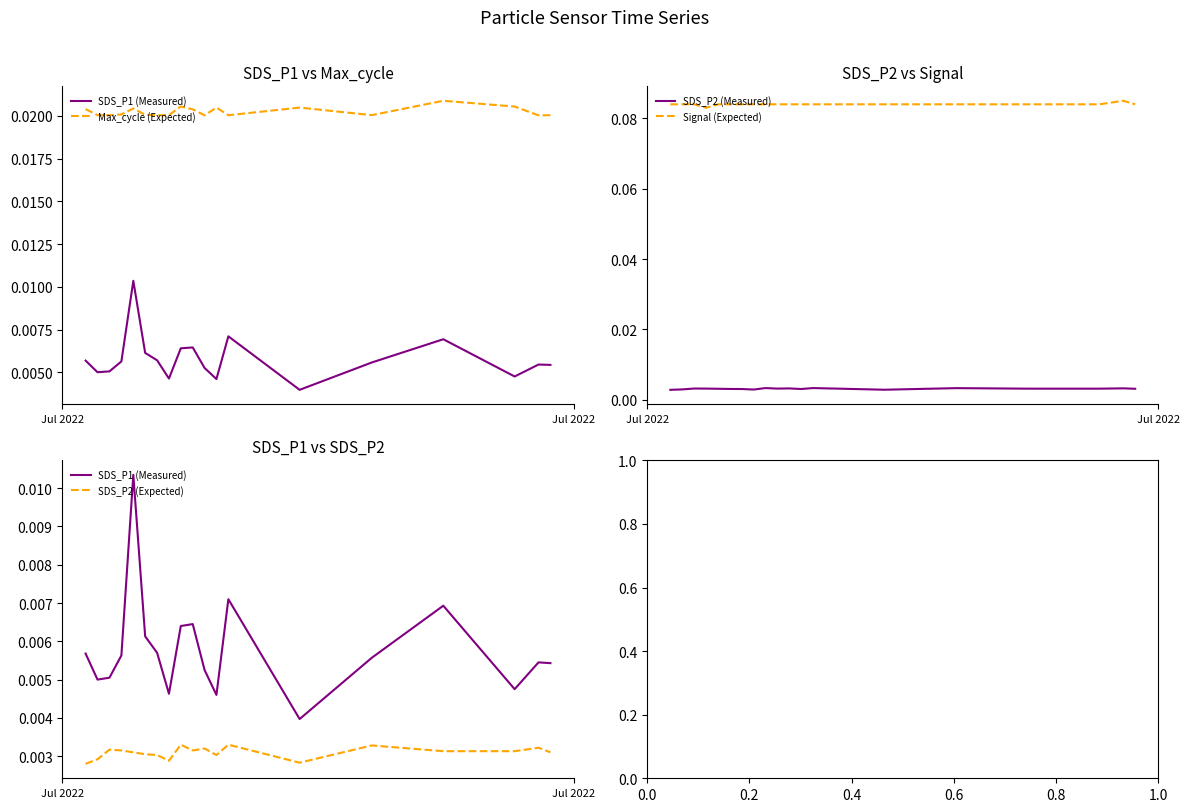

Reading right to left, transcribe all the data shown in this chart.

SDS_P1 (Measured): 0.0	0.0	0.0	0.0	0.0	0.0	0.0	0.0	0.0	0.0	0.0	0.0	0.0	0.0	0.0	0.0	0.0	0.0	0.0
Max_cycle (Expected): 0.0	0.0	0.0	0.0	0.0	0.0	0.0	0.0	0.0	0.0	0.0	0.0	0.0	0.0	0.0	0.0	0.0	0.0	0.0
SDS_P2 (Measured): 0.0	0.0	0.0	0.0	0.0	0.0	0.0	0.0	0.0	0.0	0.0	0.0	0.0	0.0	0.0	0.0	0.0	0.0	0.0
Signal (Expected): 0.1	0.1	0.1	0.1	0.1	0.1	0.1	0.1	0.1	0.1	0.1	0.1	0.1	0.1	0.1	0.1	0.1	0.1	0.1
SDS_P2 (Expected): 0.0	0.0	0.0	0.0	0.0	0.0	0.0	0.0	0.0	0.0	0.0	0.0	0.0	0.0	0.0	0.0	0.0	0.0	0.0